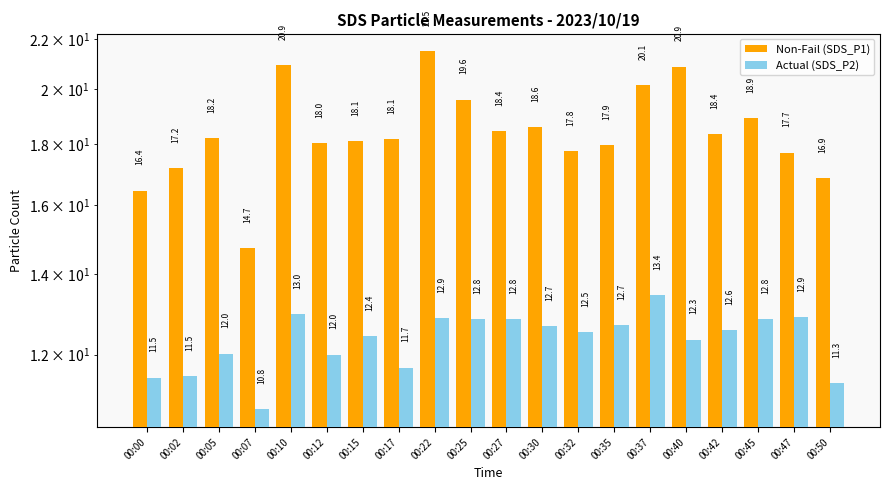

How many bars are there in each group?

2